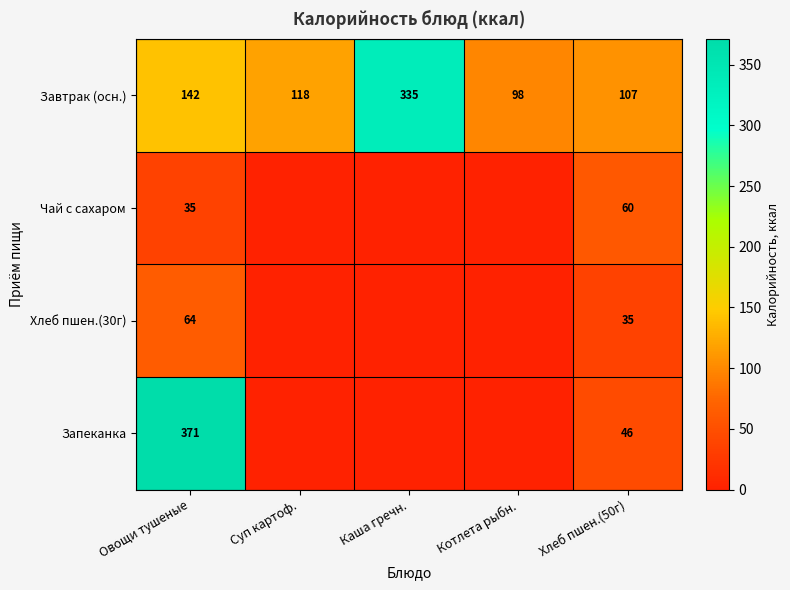

Is it true that Хлеб пшен.(30г) equals 59.9 at Хлеб пшен.(50г)?

False